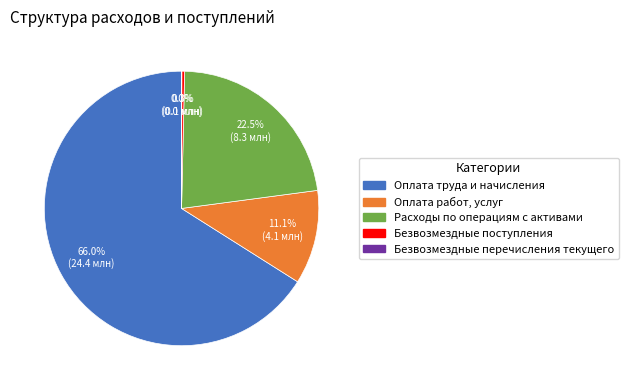

To the nearest percent, what is the average slice percentage?

20%